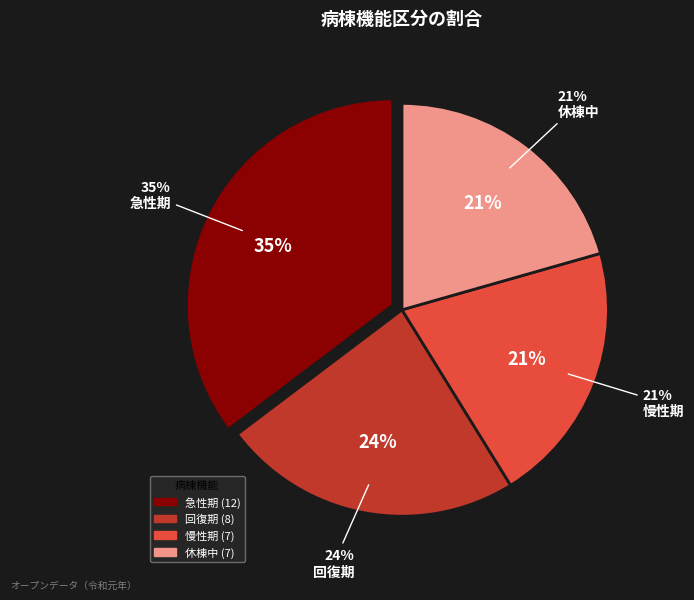

Is 急性期 the majority of the pie?

No